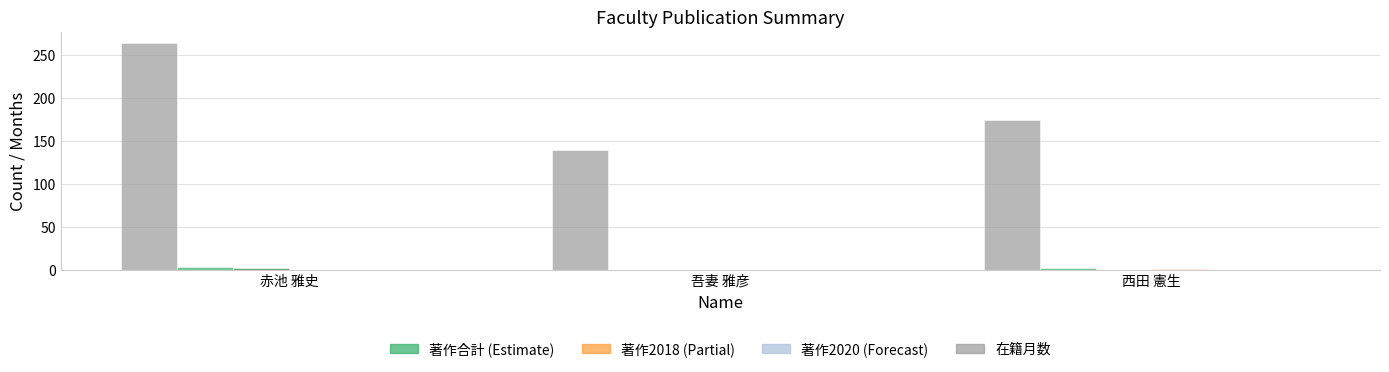

At which category is the sum across all series the highest?

赤池 雅史